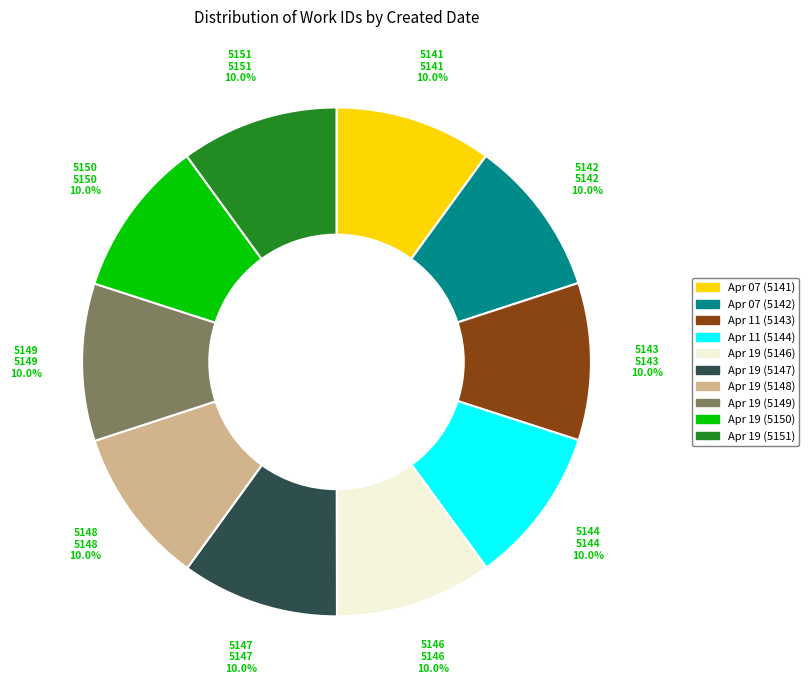

Does any single category account for the majority?

No